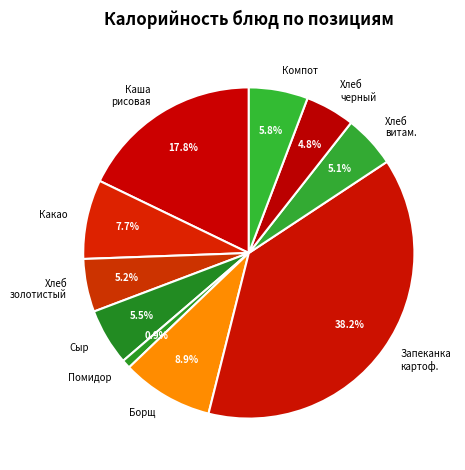

To the nearest percent, what is the average slice percentage?

10%